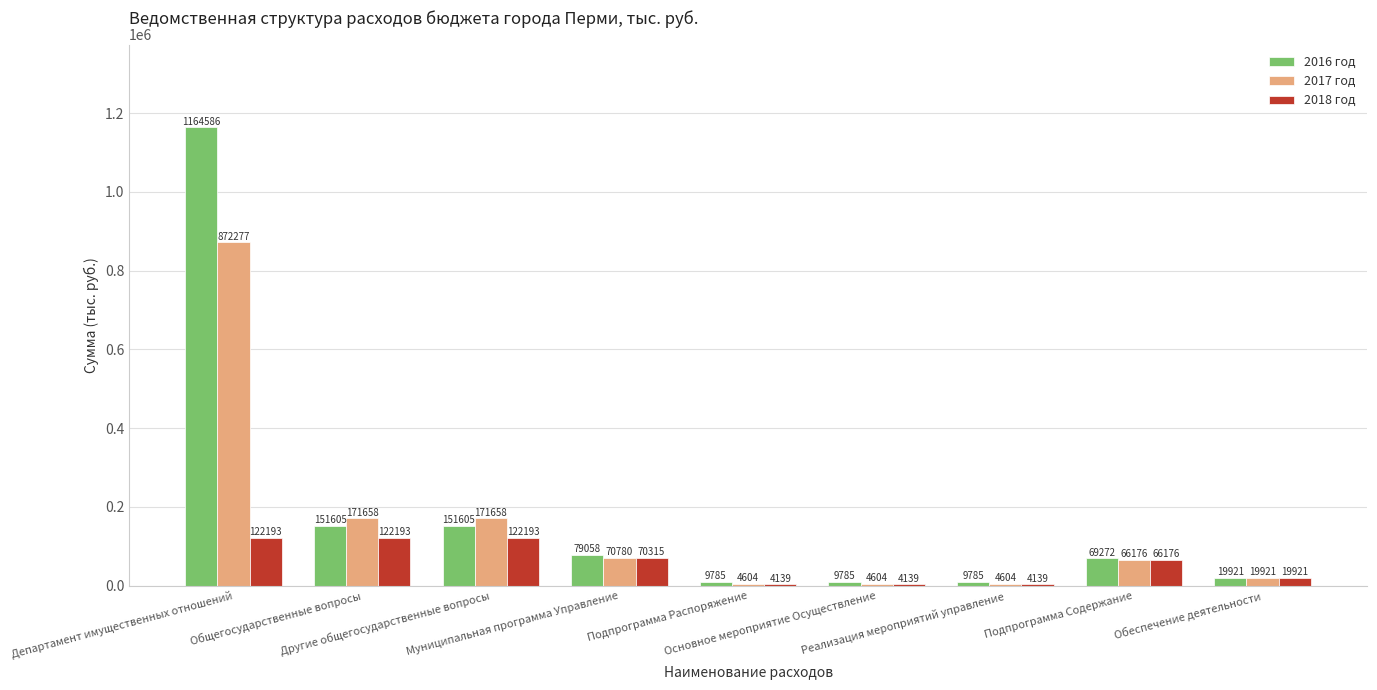

What is the spread (max minus min) of values at Муниципальная программа Управление?

8742.2